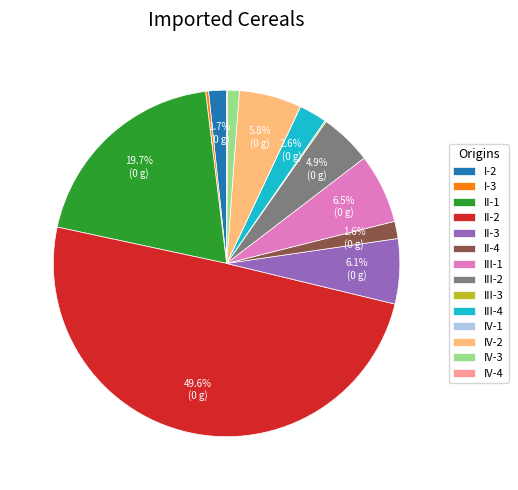

True or false: III-4 accounts for 3% of the total.

True